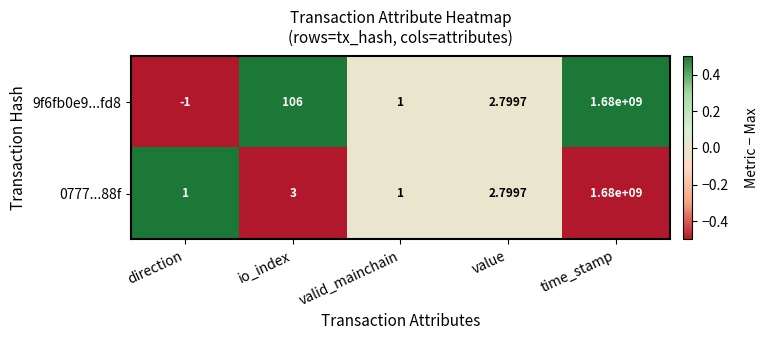

How many values in the 0777...88f series are below 2?

2